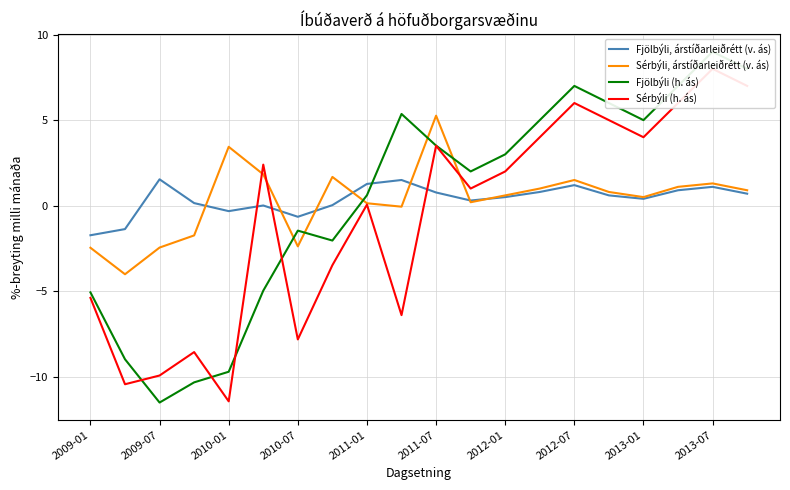

What is the value of the Fjölbýli (h. ás) point at the 6th from the left?

-5.0